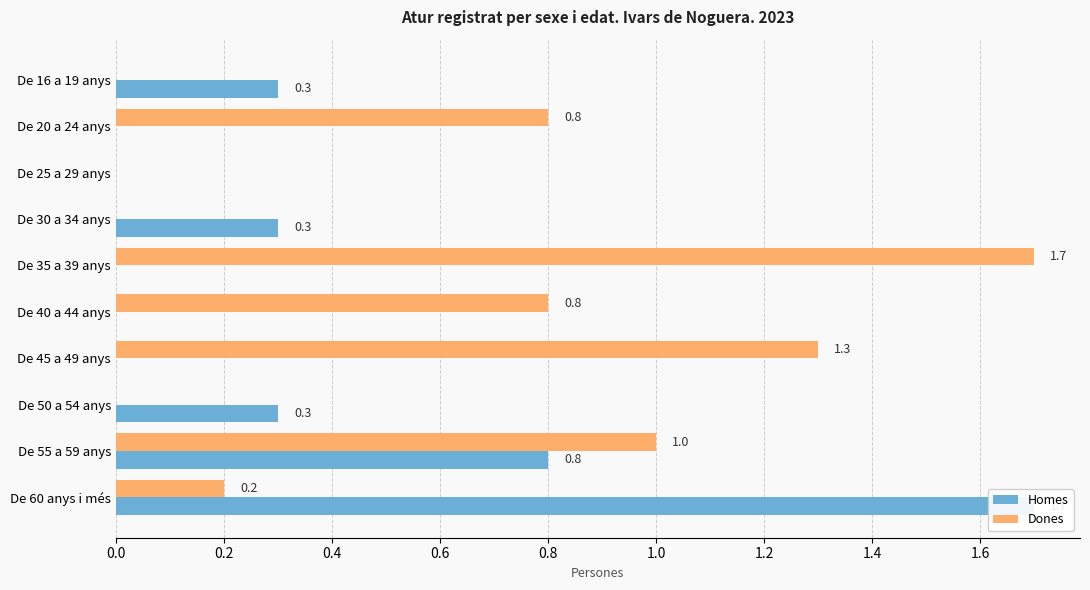

Does the chart contain any negative values?

No